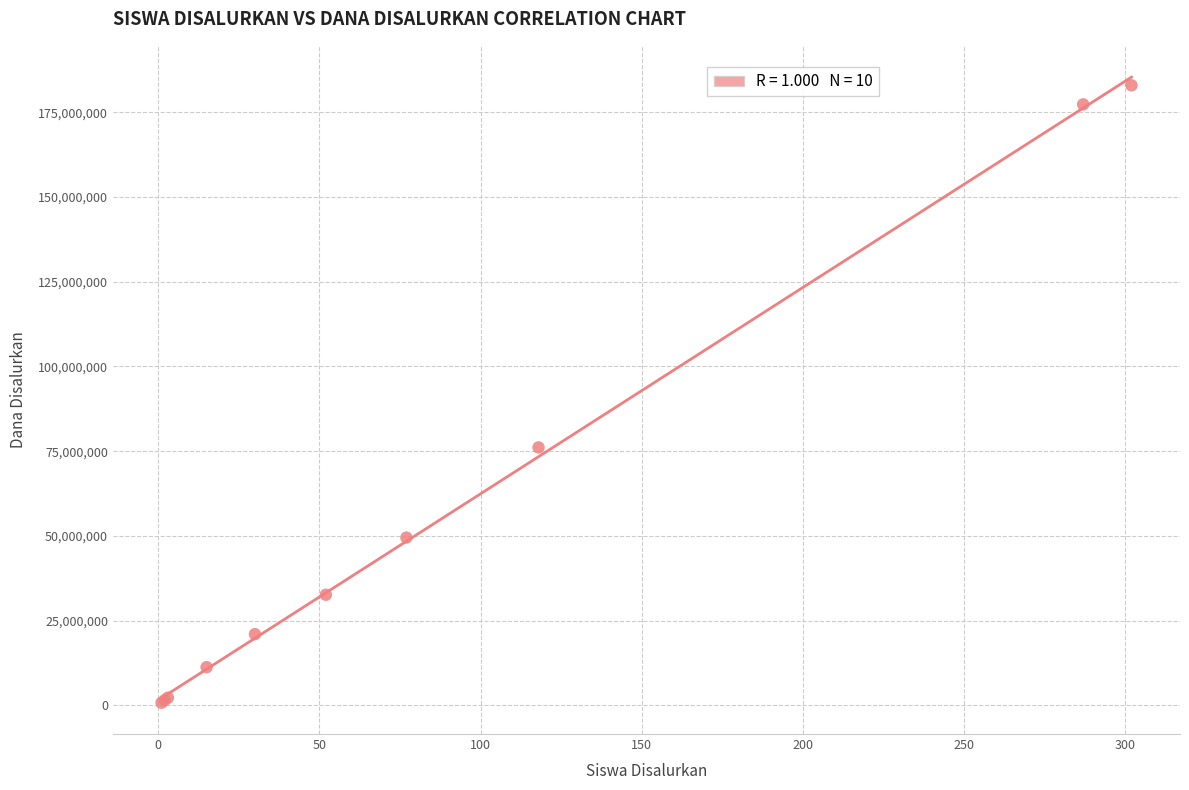

What Y value in the scatter plot is closest to 91875000?

76125000